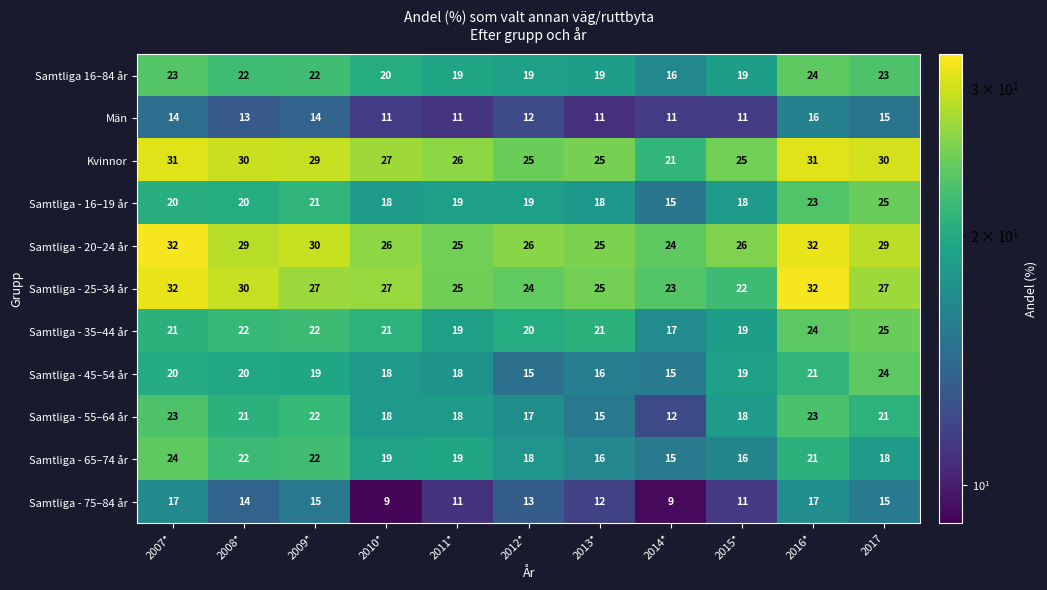

What is the lowest value of the Samtliga - 55–64 år series?

12